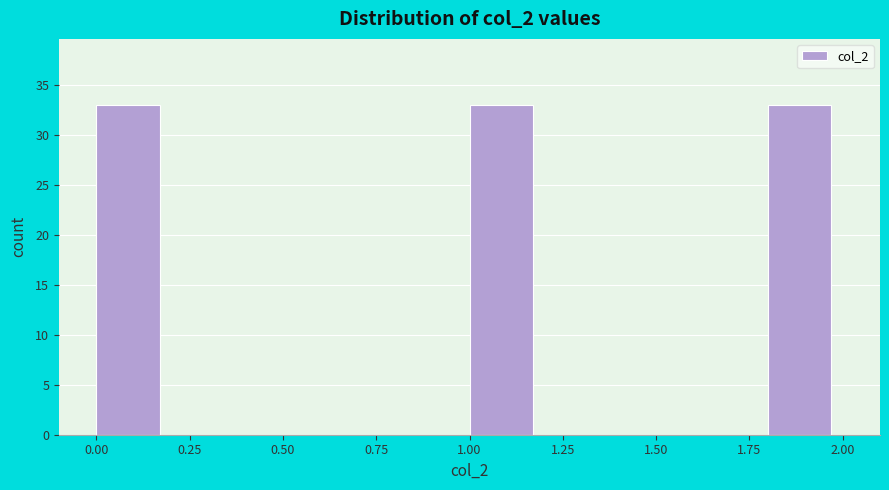

Reading left to right, transcribe this chart: for each bar, give the range it covers on the x-axis and its height. The values are not printed on the chart, so give them approximately, as read against the axis.

0.0 to 0.2: 33
0.2 to 0.4: 0
0.4 to 0.6: 0
0.6 to 0.8: 0
0.8 to 1.0: 0
1.0 to 1.2: 33
1.2 to 1.4: 0
1.4 to 1.6: 0
1.6 to 1.8: 0
1.8 to 2.0: 33